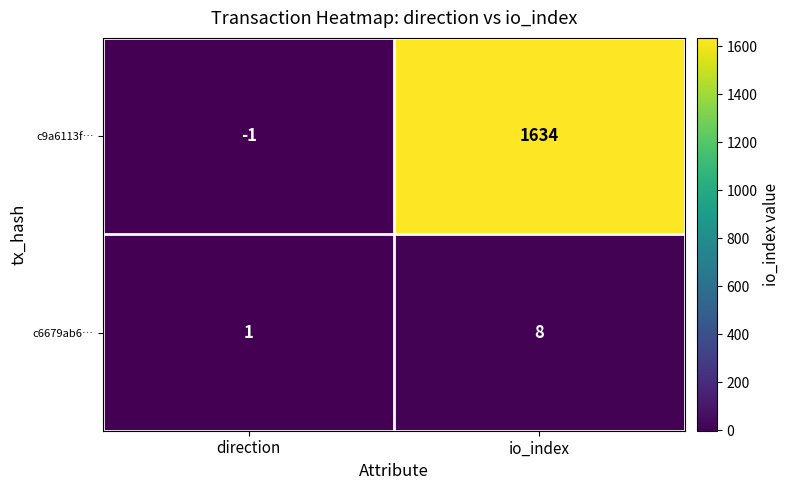

Where is c6679ab6… nearest to the value 4?

direction